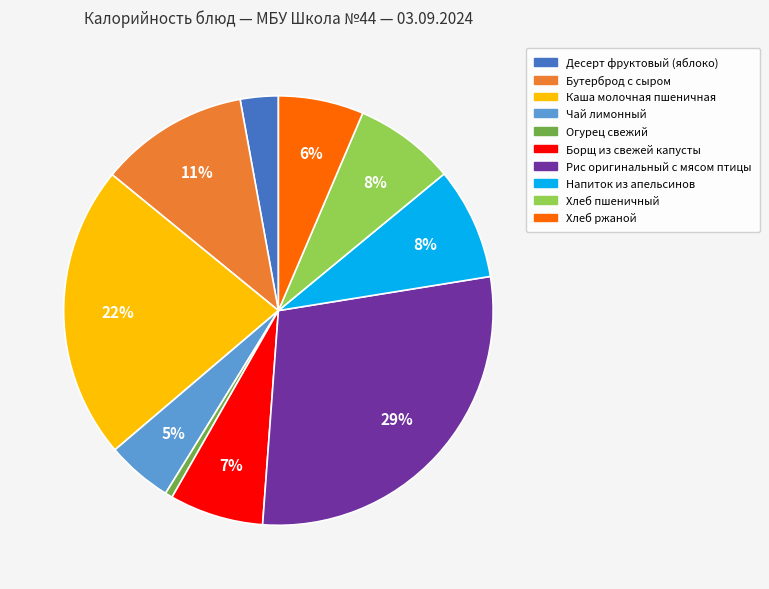

What is the largest slice in the pie chart?

Рис оригинальный с мясом птицы